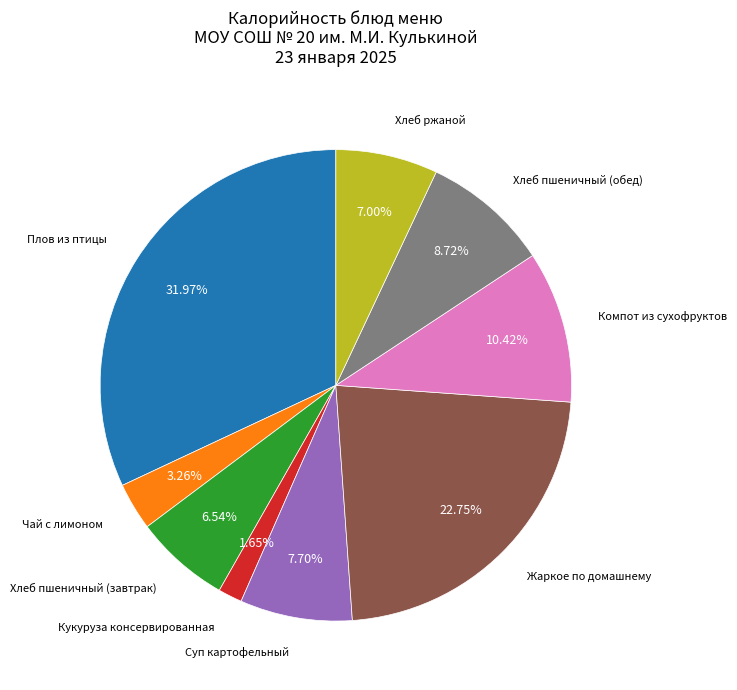

Is there a majority slice in this chart?

No